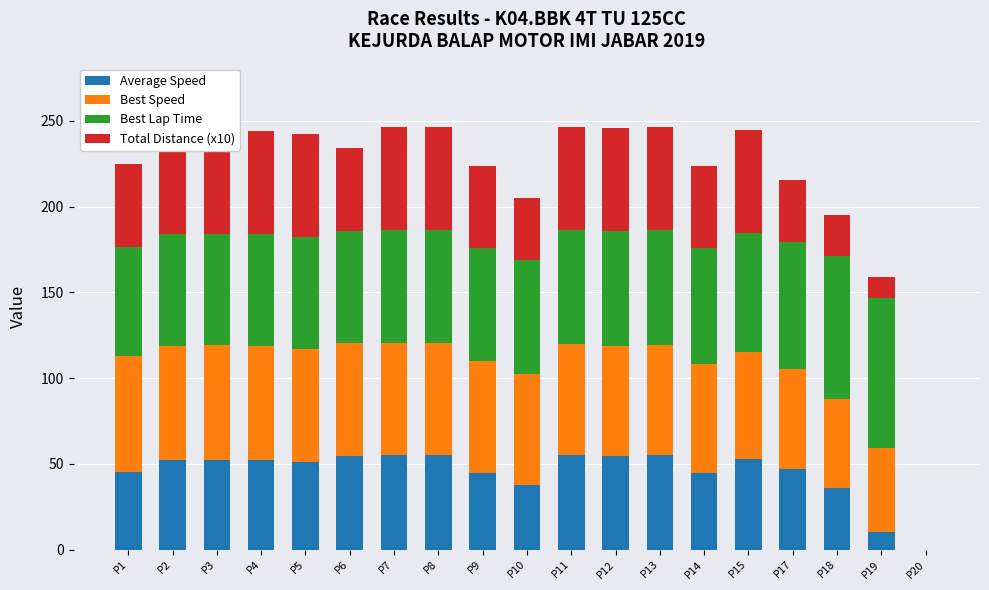

Does the chart contain any negative values?

No